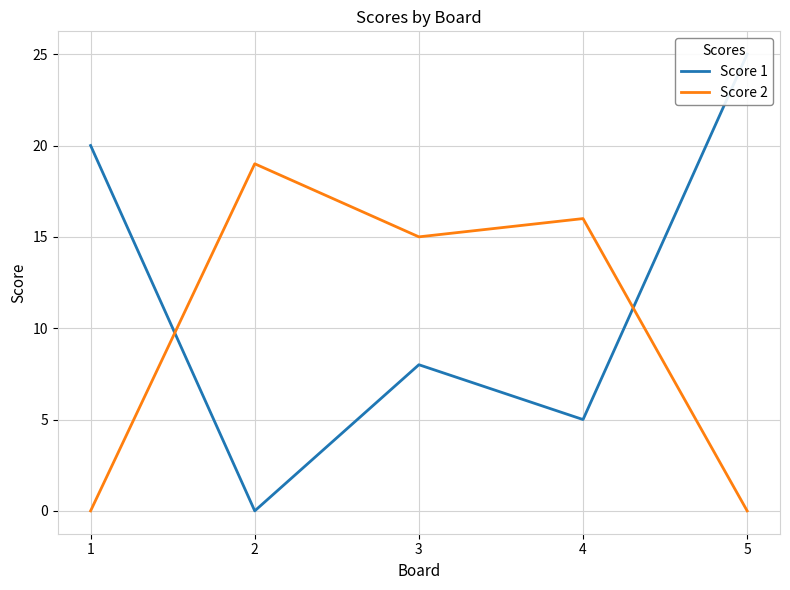

True or false: Score 1 and Score 2 cross at least once.

True